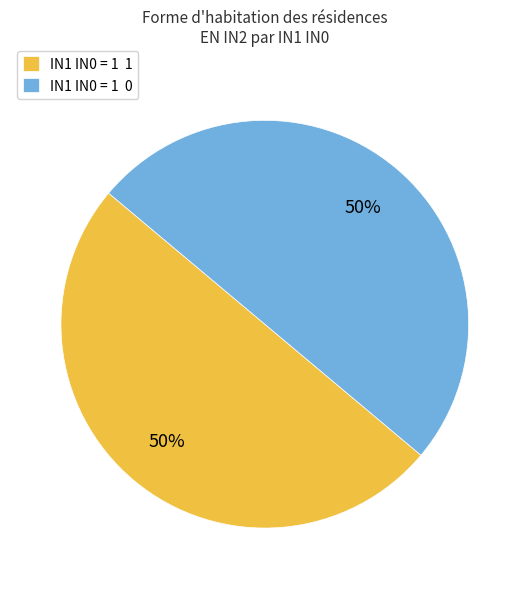

To the nearest percent, what is the average slice percentage?

50%